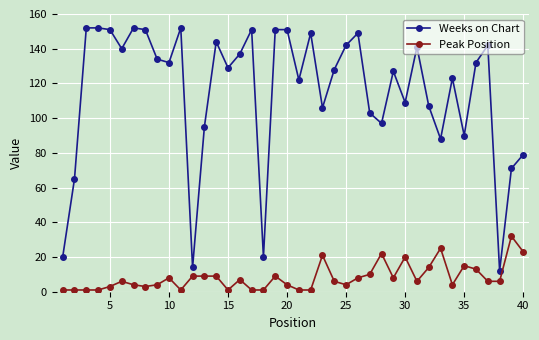

What is the sum of all Peak Position values?

328